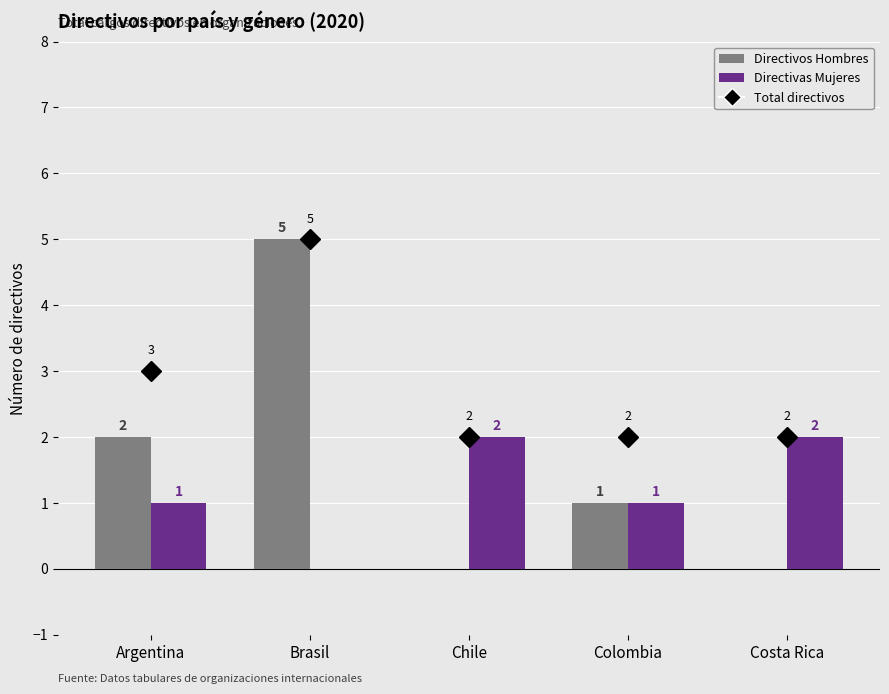

At which category is the sum across all series the highest?

Brasil